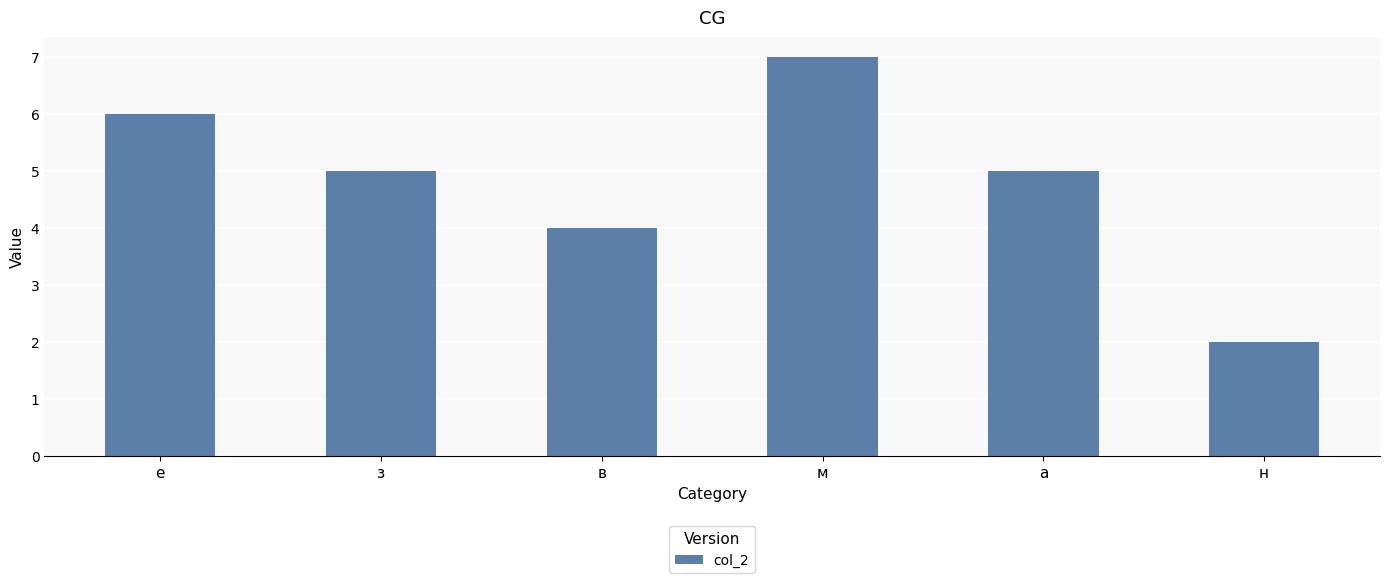

What is the minimum value shown in the chart?

2